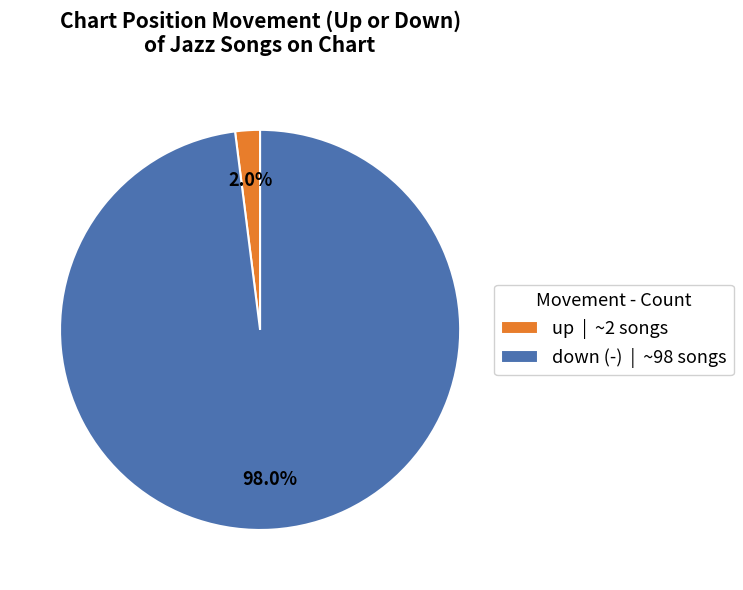

The down (-) slice represents 98% of the pie. True or false?

True